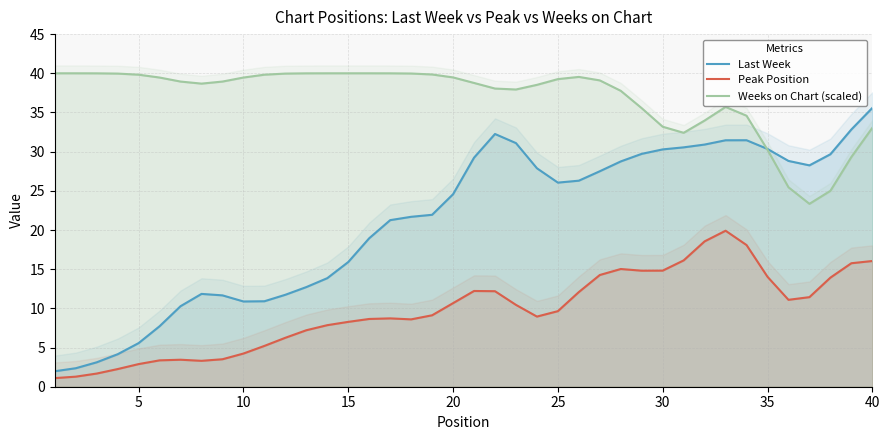

Count the number of data series in this chart.

3